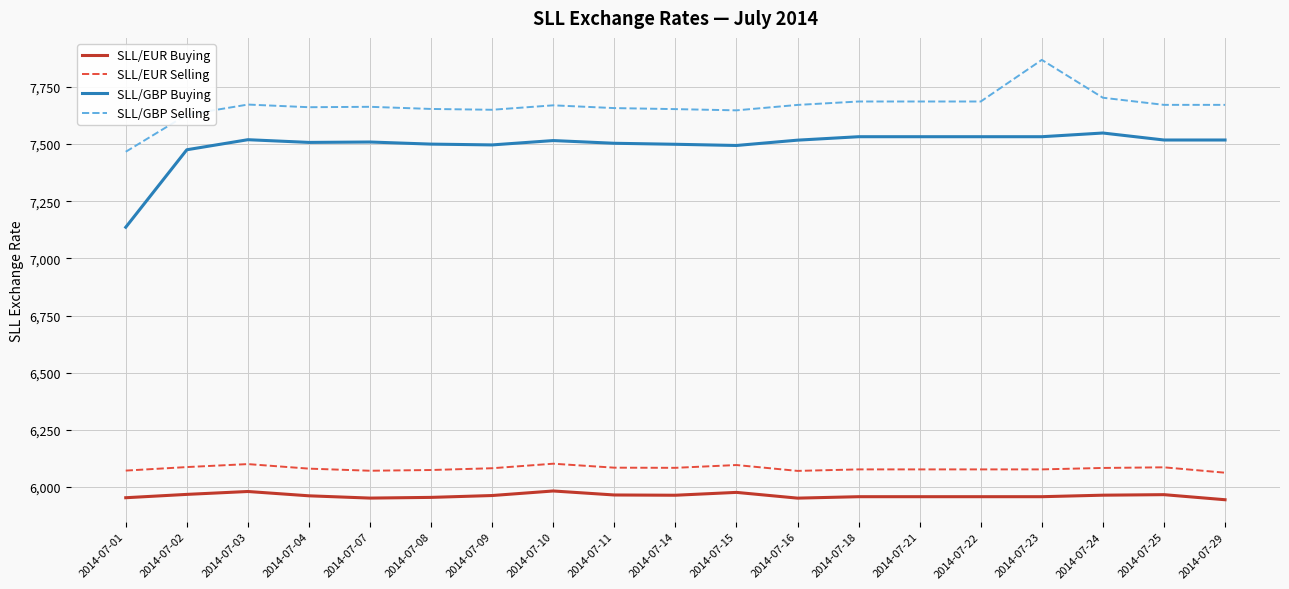

Which series has the largest total across all categories?

SLL/GBP Selling